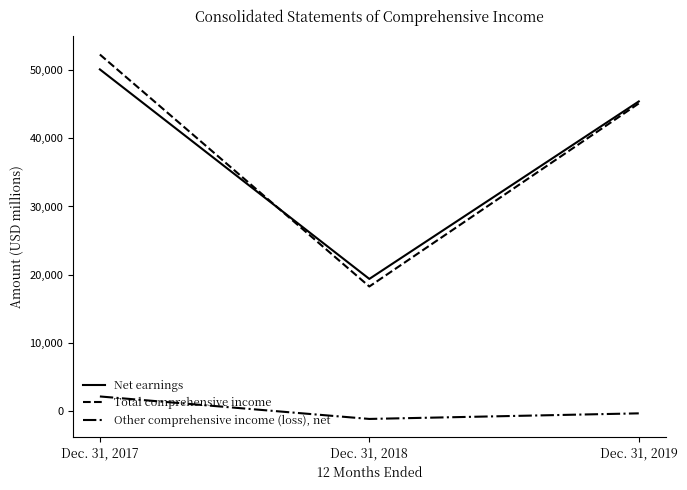

Which series changed the most between Dec. 31, 2018 and Dec. 31, 2019?

Total comprehensive income